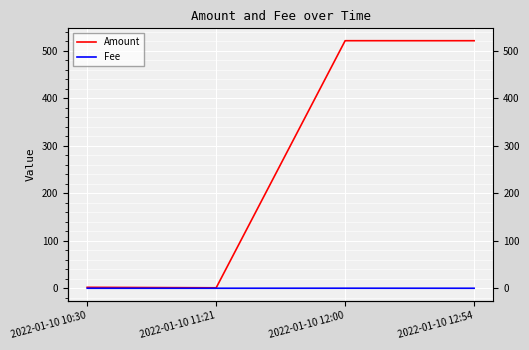

True or false: Fee and Amount intersect in this chart.

False